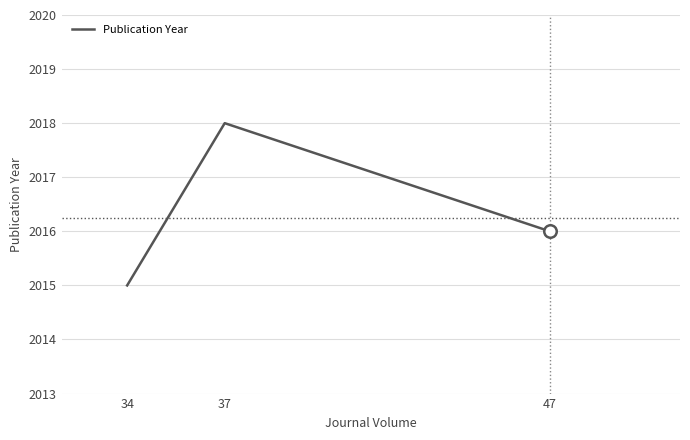

Approximately how many times larger is the value at 47 compared to 37?

1.0